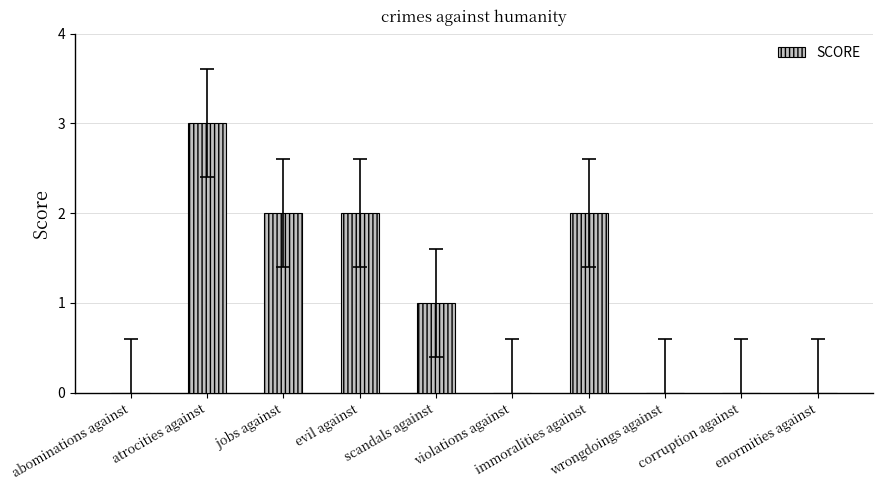

Is it true that the value at jobs against is 2?

True